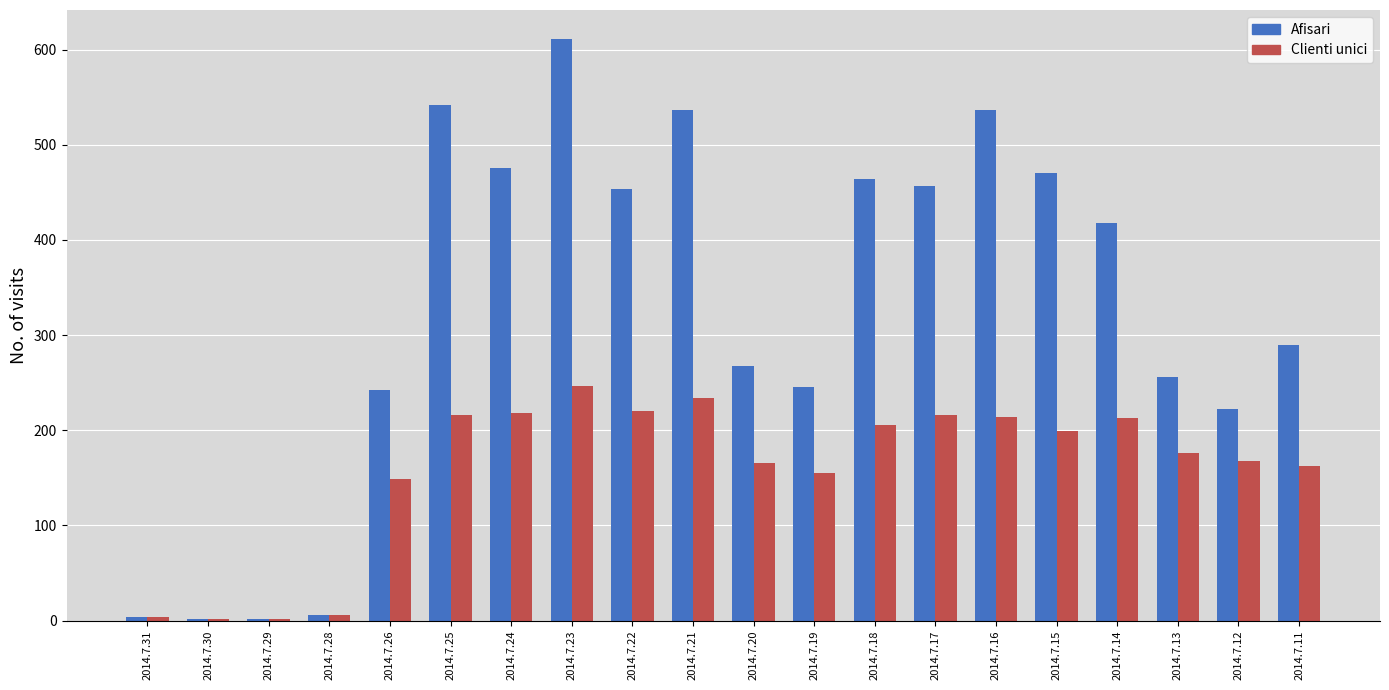

What is the average value of the Afisari series?

325